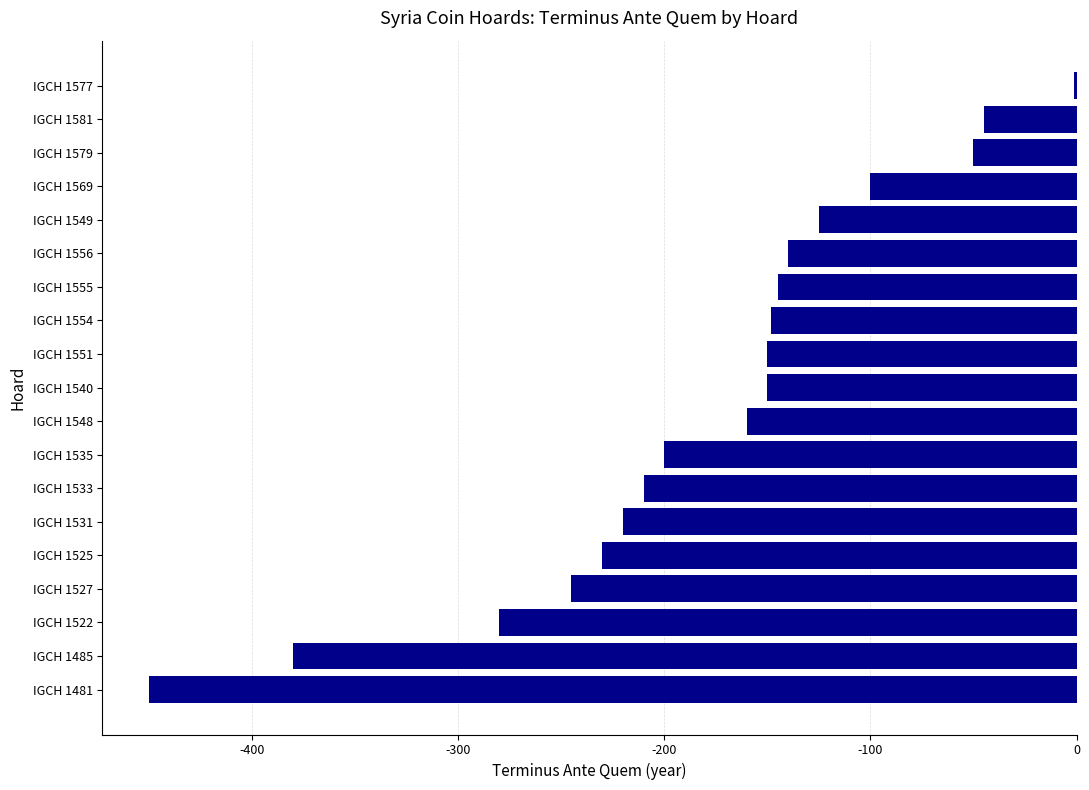

What is the sum of the values at IGCH 1527 and IGCH 1556?

-385